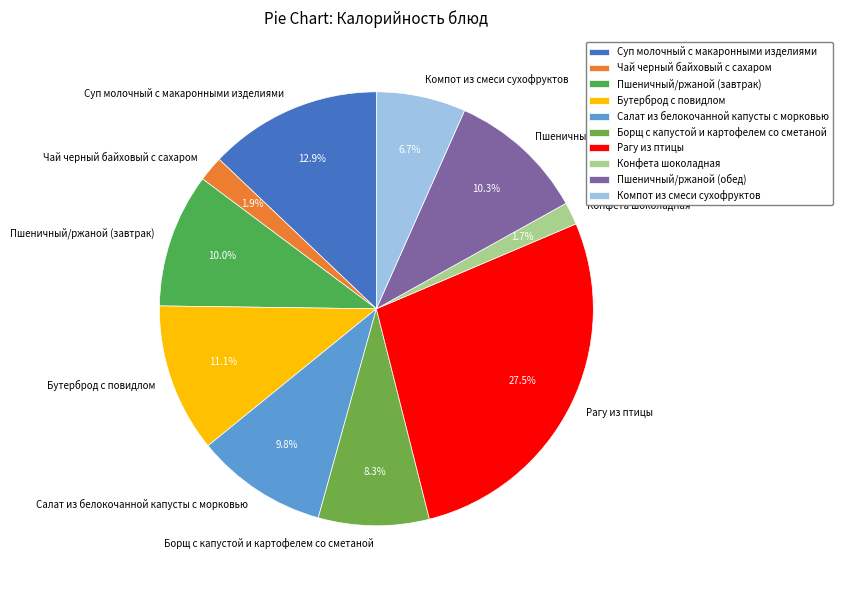

Which slice is the largest?

Рагу из птицы